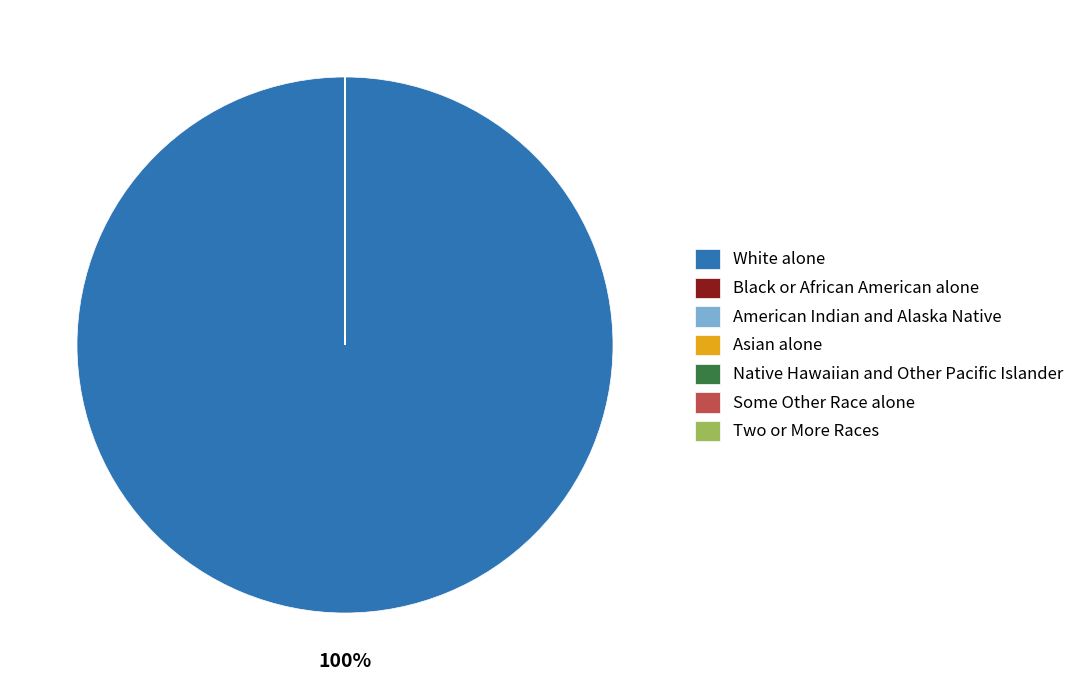

The White alone slice represents 100% of the pie. True or false?

True